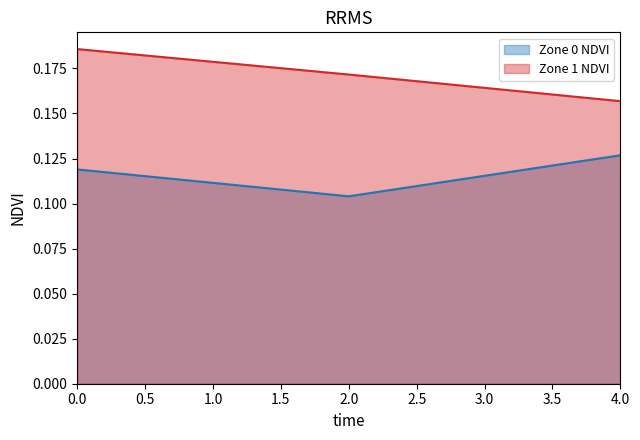

Reading right to left, extract all data points from this chart.

Zone 0 NDVI: 4=0.1	2=0.1	0=0.1
Zone 1 NDVI: 4=0.2	2=0.2	0=0.2